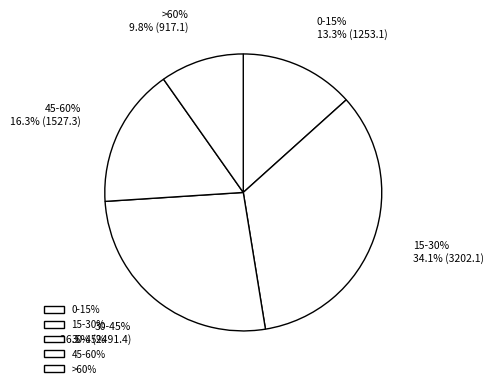

Is it true that 45-60% is 9% of the pie?

False